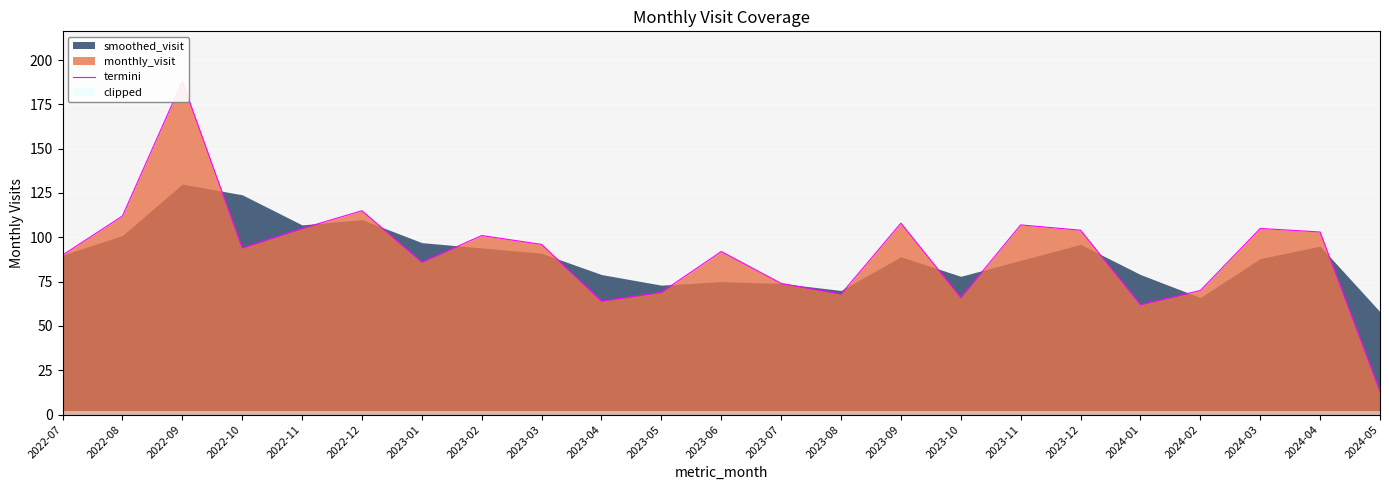

At which label does the data first exceed 94?

2022-08